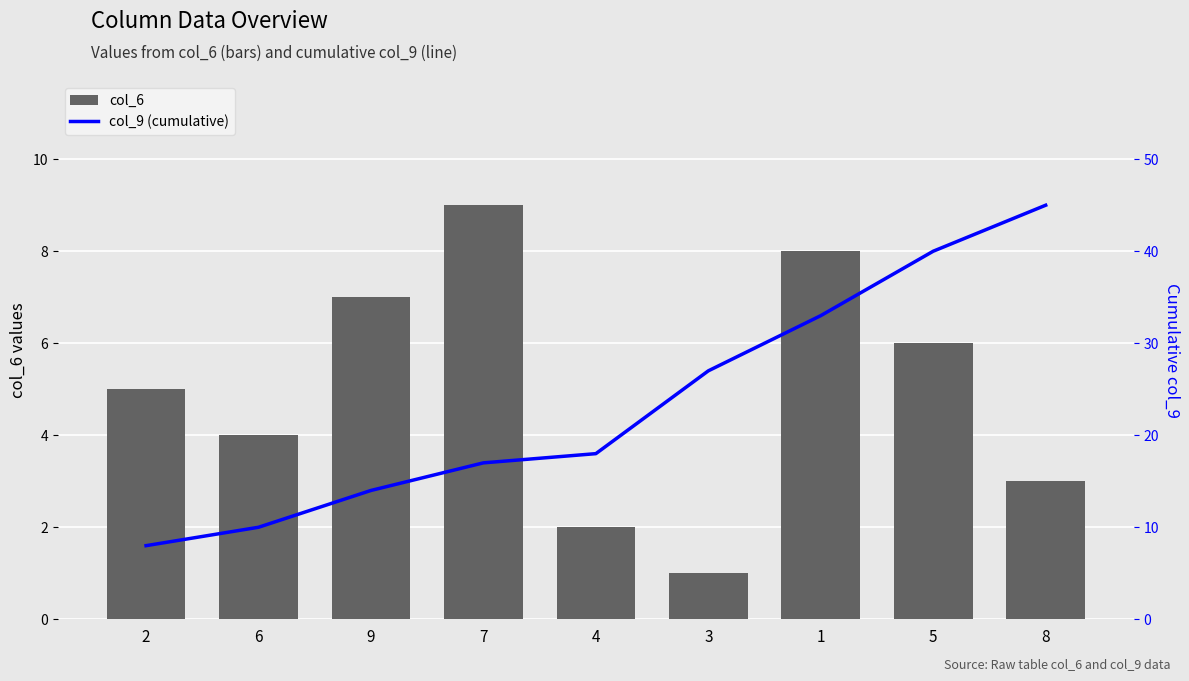

What are all the series names shown in the legend?

col_6, col_9 (cumulative)